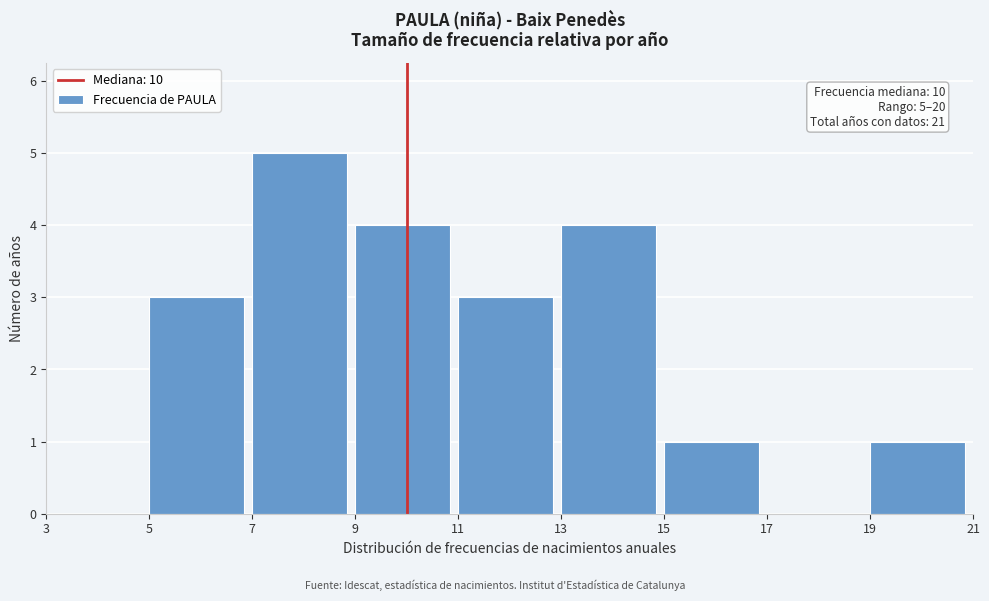

Which range on the x-axis has the tallest bar?

7 to 9